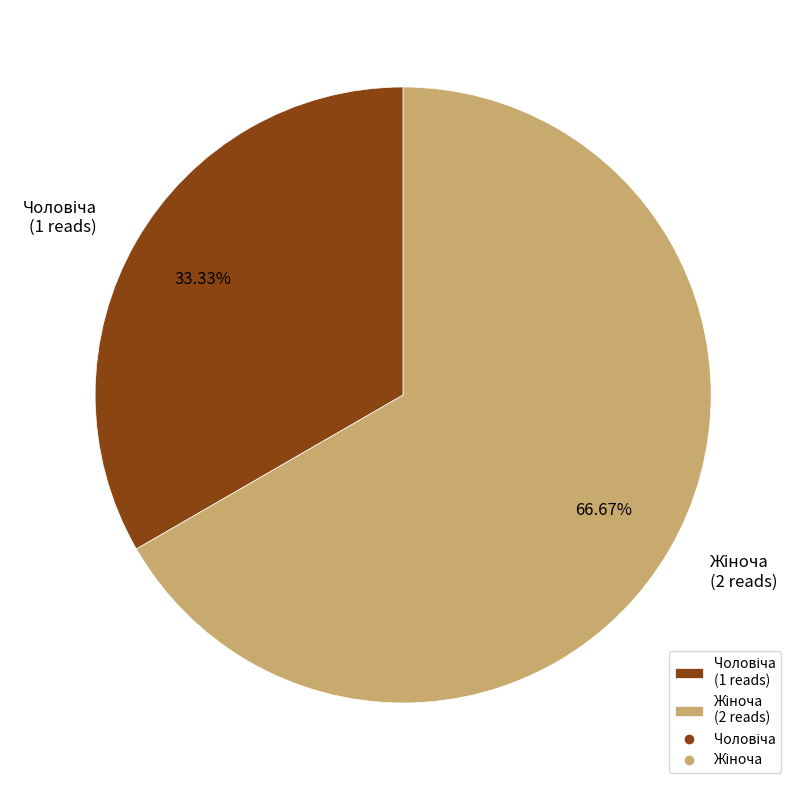

Is there a majority slice in this chart?

Yes